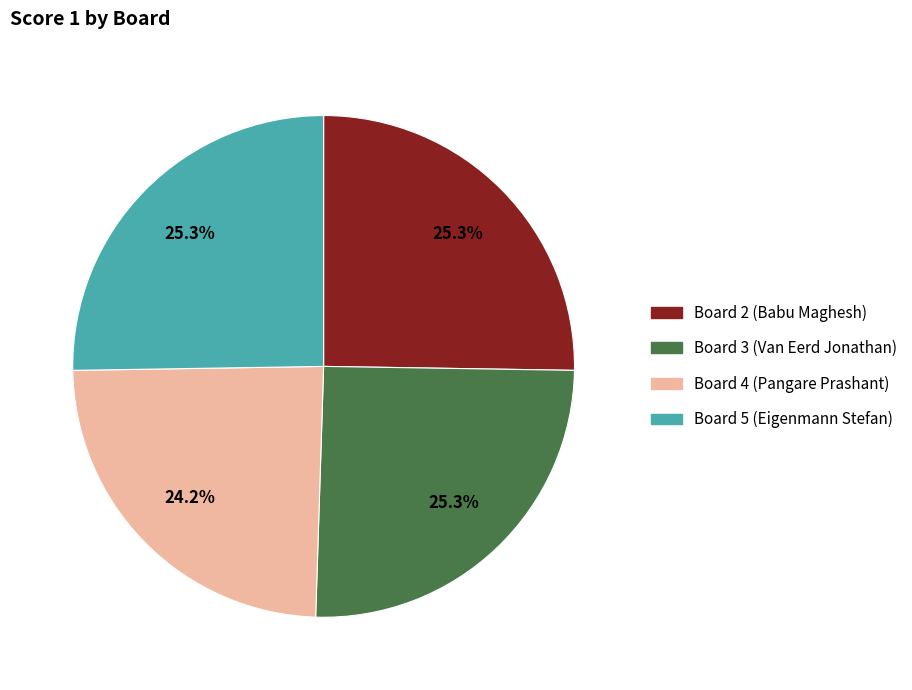

How many slices are in this pie chart?

4